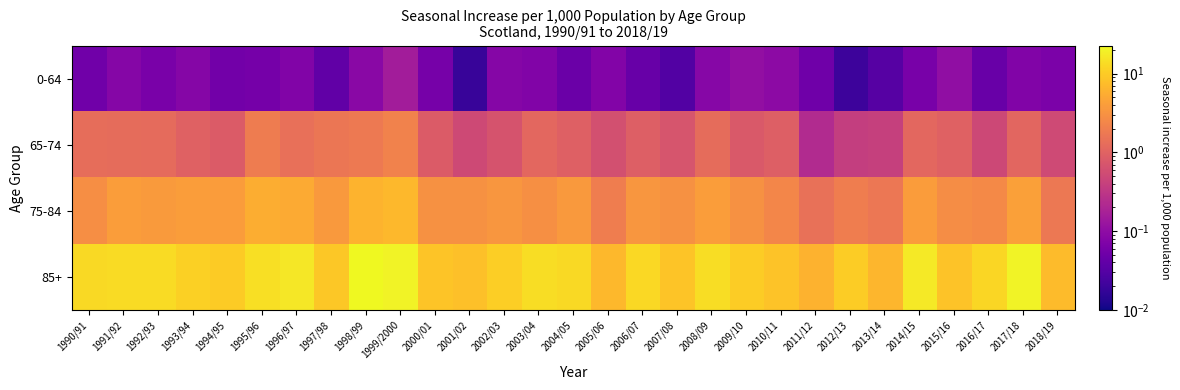

At which category is the sum across all series the highest?

1998/99